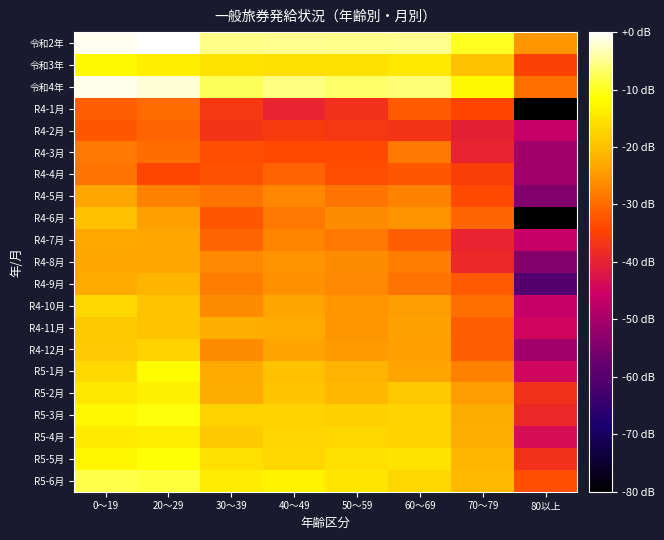

Count the number of data series in this chart.

21